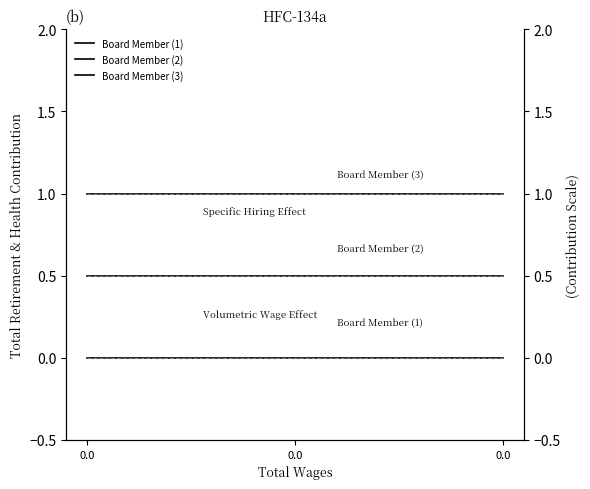

What is the sum of all Board Member (2) (right) values?

1.5